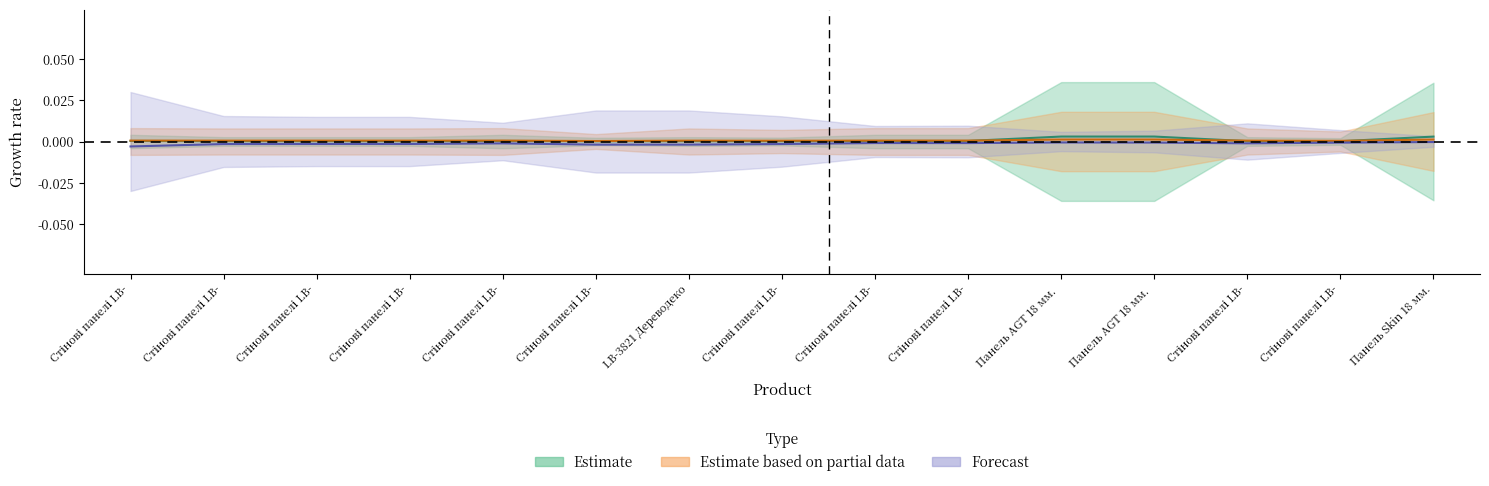

How many categories are shown in the chart?

15